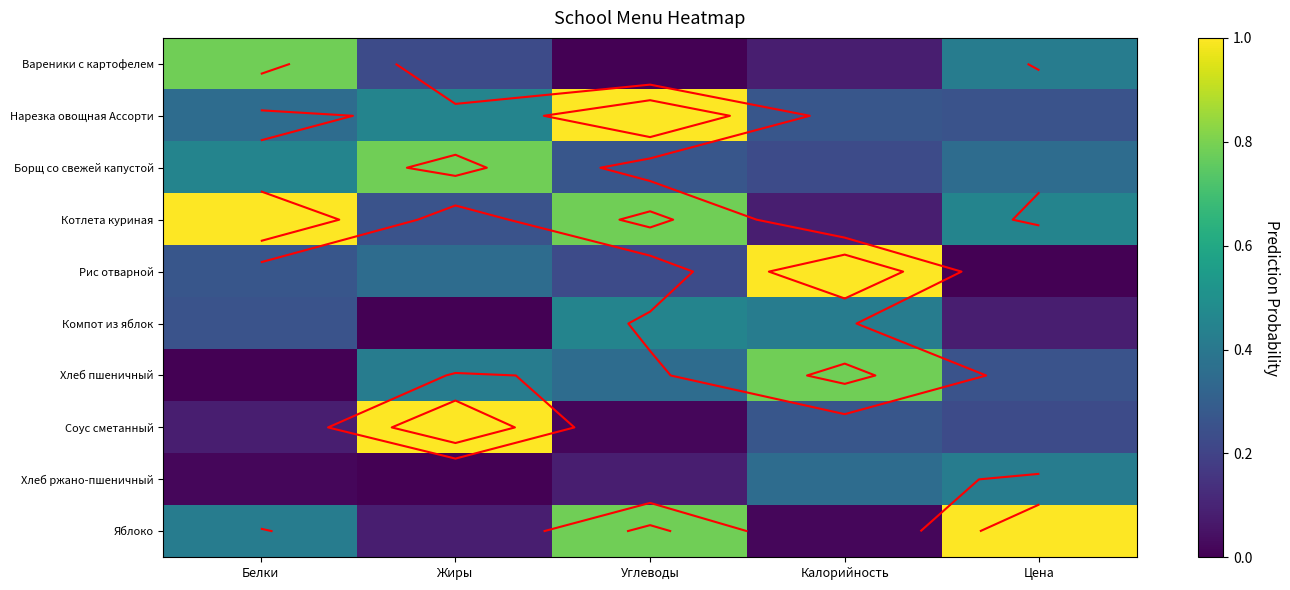

Read the Соус сметанный value at Белки.

0.1